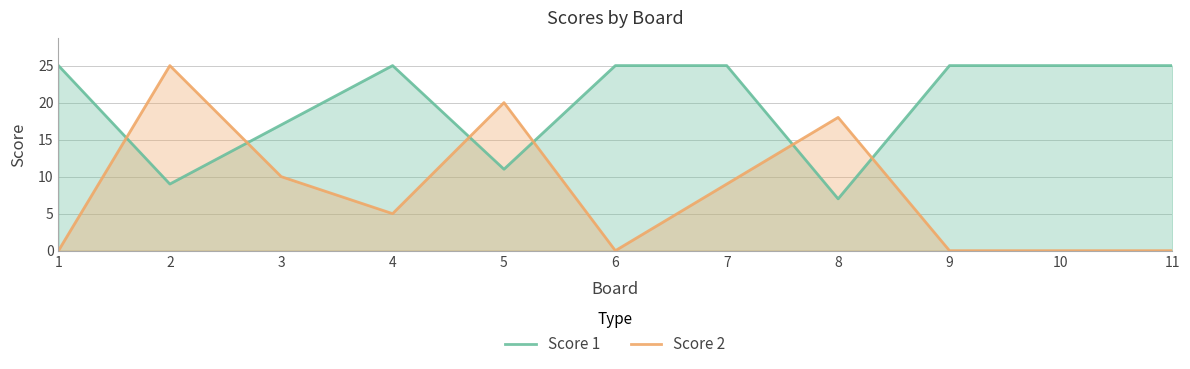

What is the value of the Score 2 point at the 4th from the left?

5